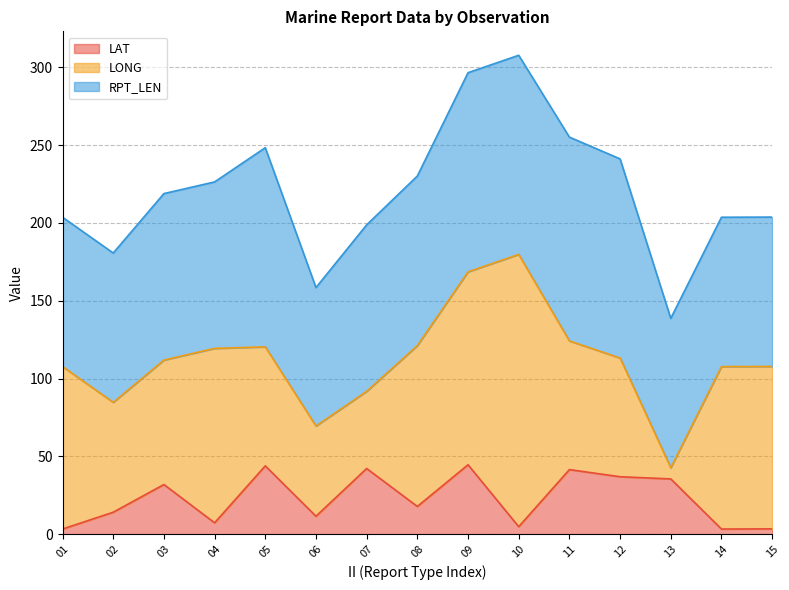

What is the value of the LAT point at the 14th from the left?

3.3